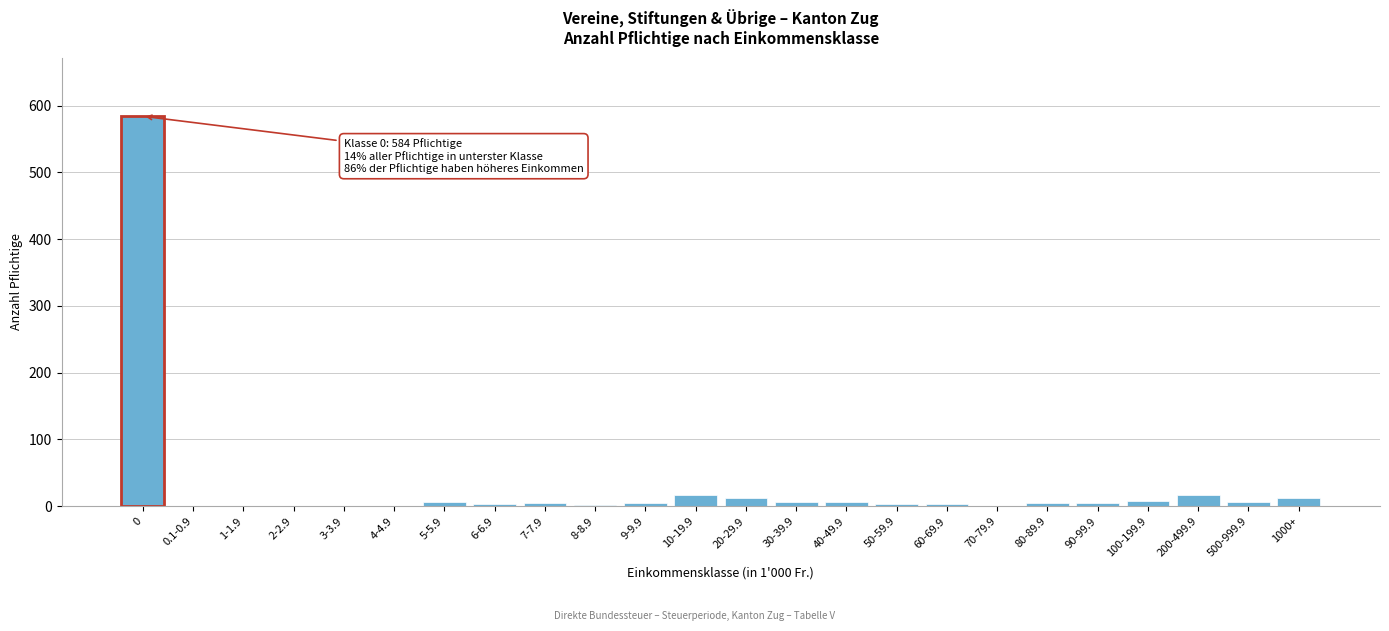

What is the greatest value displayed?

584